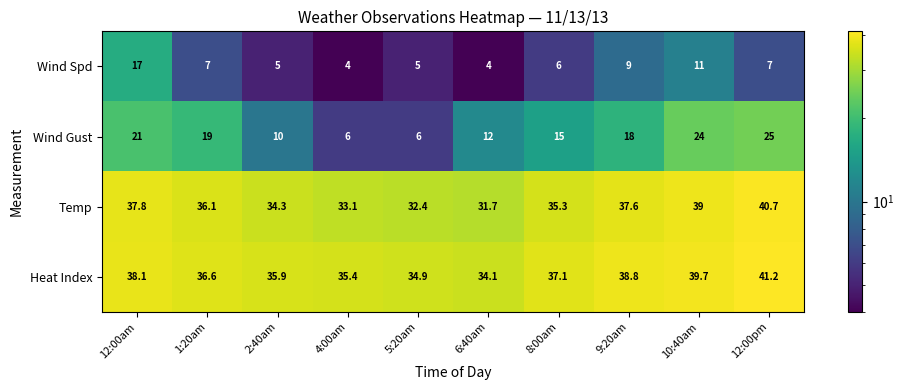

What is the sum of all Wind Spd values?

75.0